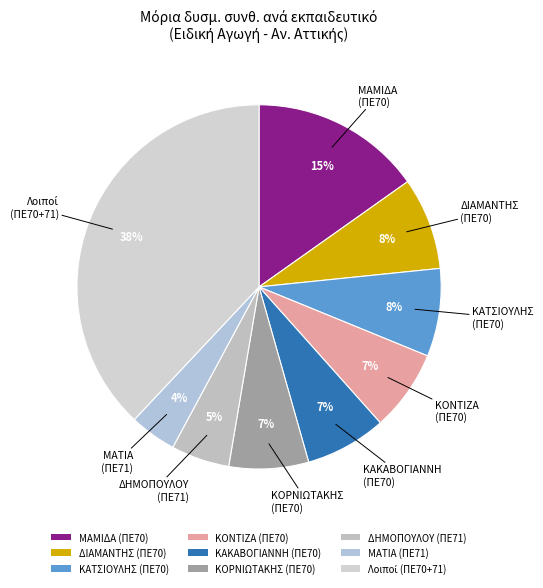

What is the smallest slice in the pie chart?

ΜΑΤΙΑ (ΠΕ71)